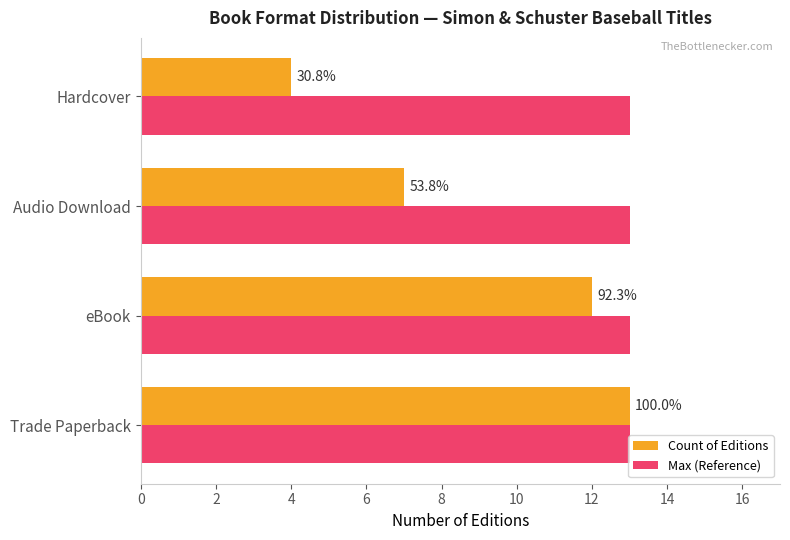

What are all the series names shown in the legend?

Count of Editions, Max (Reference)